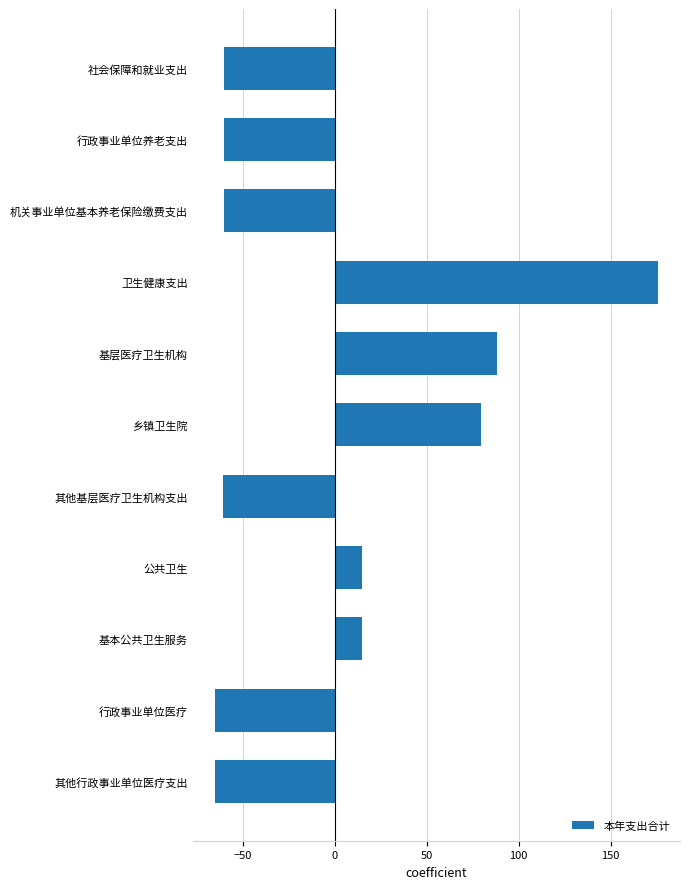

What is the value of the 11th bar from the top?

-65.2